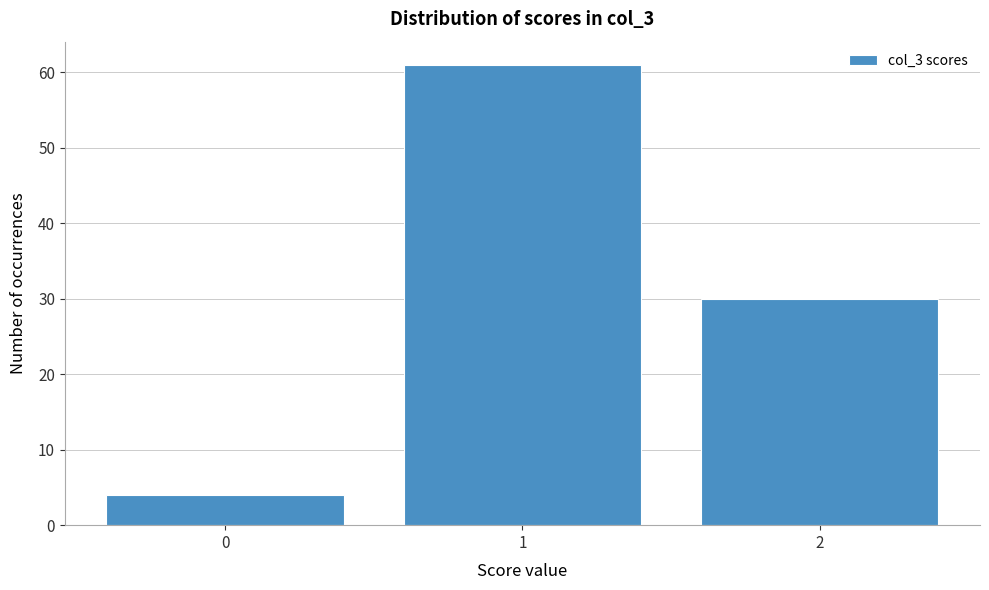

Reading left to right, extract all data points from this chart.

4	61	30